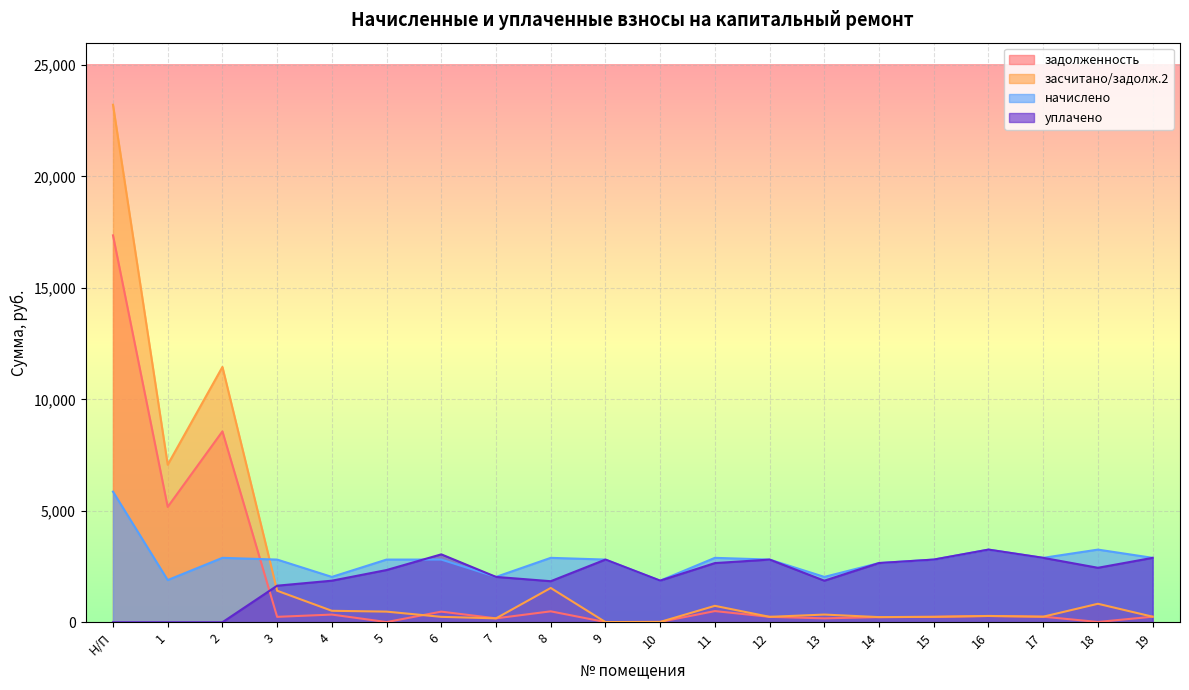

How many lines are shown in the chart?

4